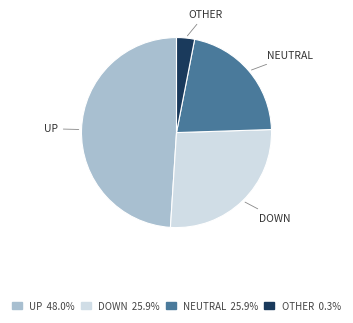

Is there a majority slice in this chart?

No